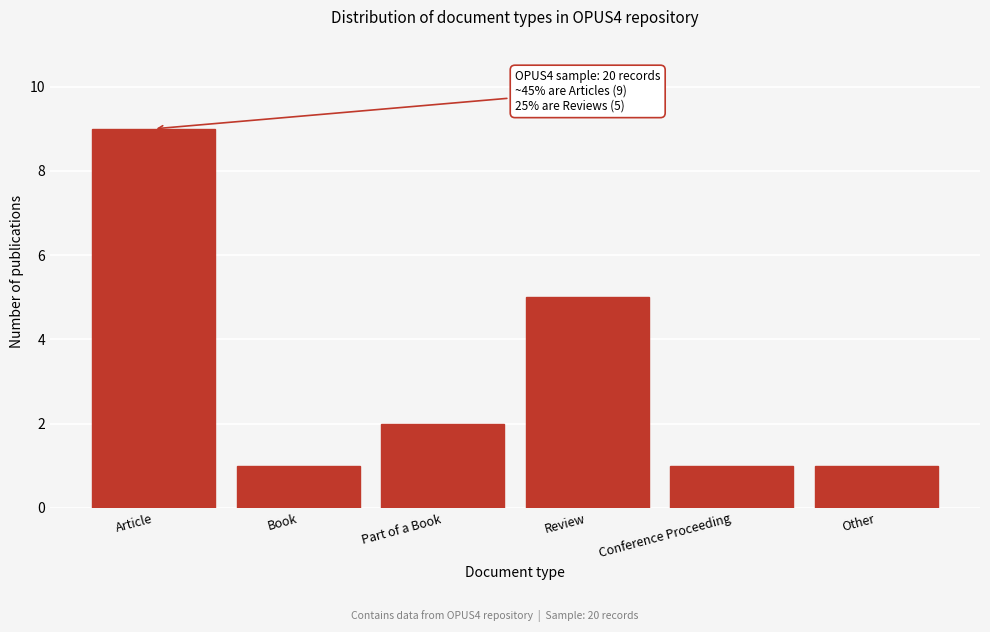

Reading left to right, list all the values displayed in this chart.

9	1	2	5	1	1